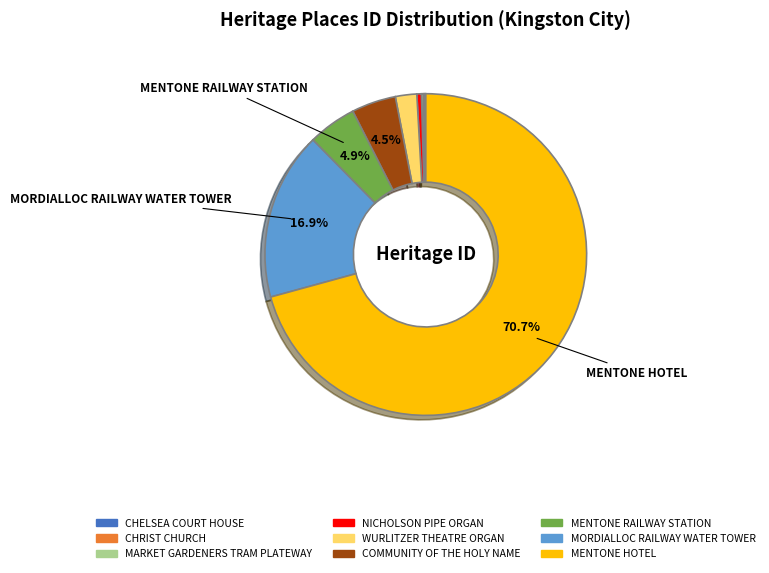

What percentage is the WURLITZER THEATRE ORGAN slice, to the nearest percent?

2%